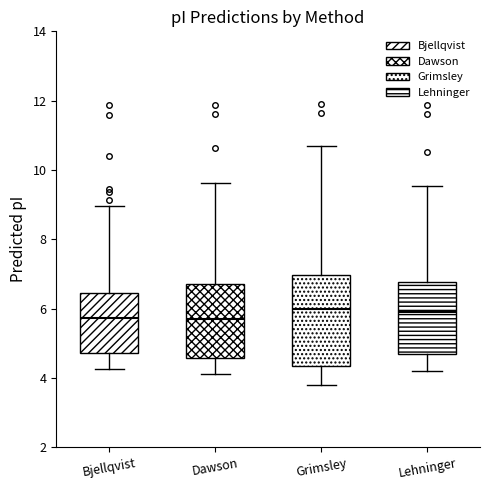

Comparing the boxes themselves (not the whiskers), which one is the tallest?

Grimsley